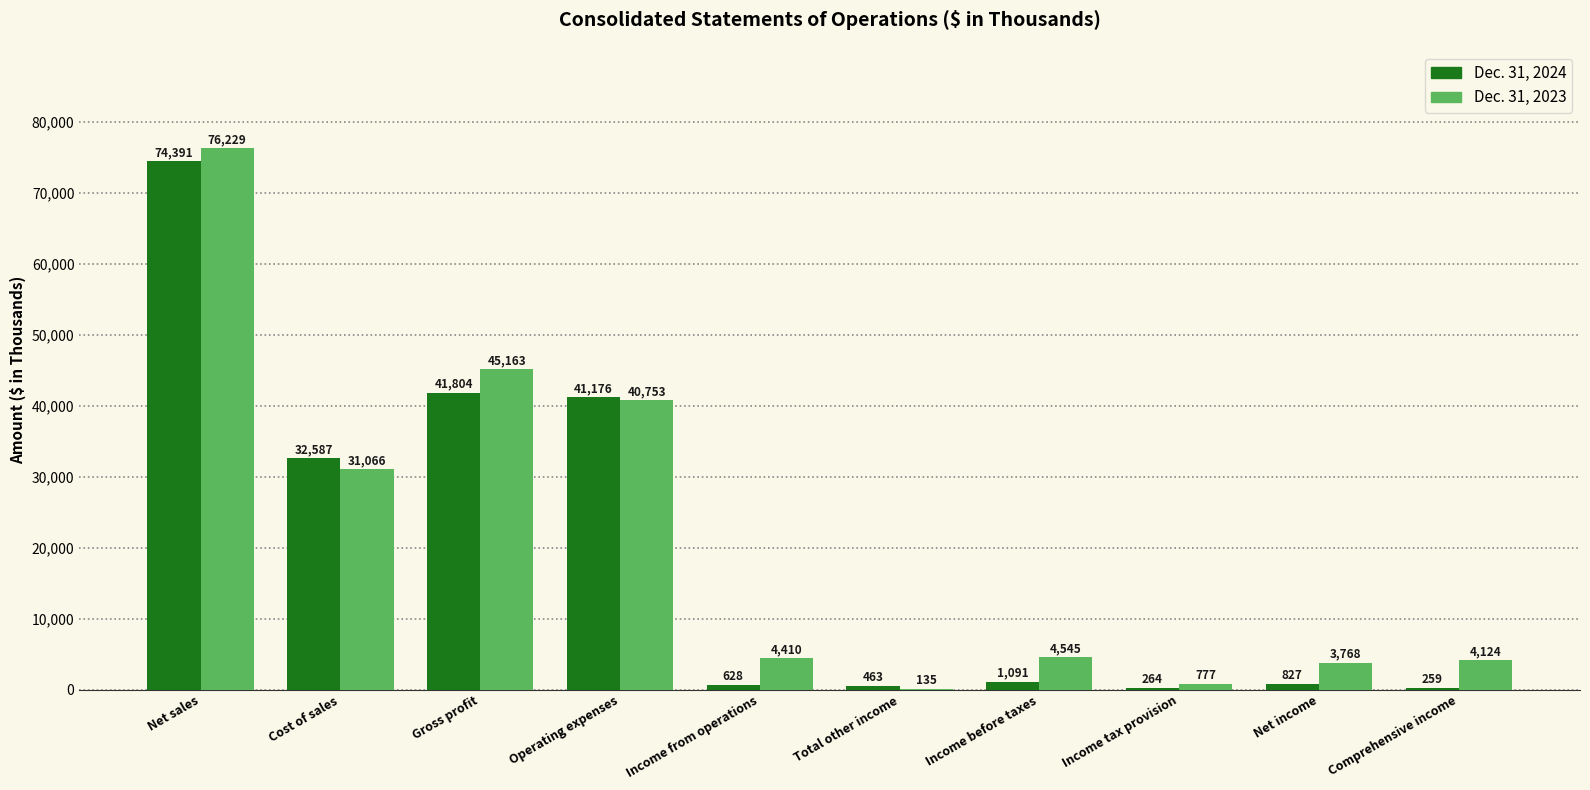

What is the spread (max minus min) of values at Cost of sales?

1521